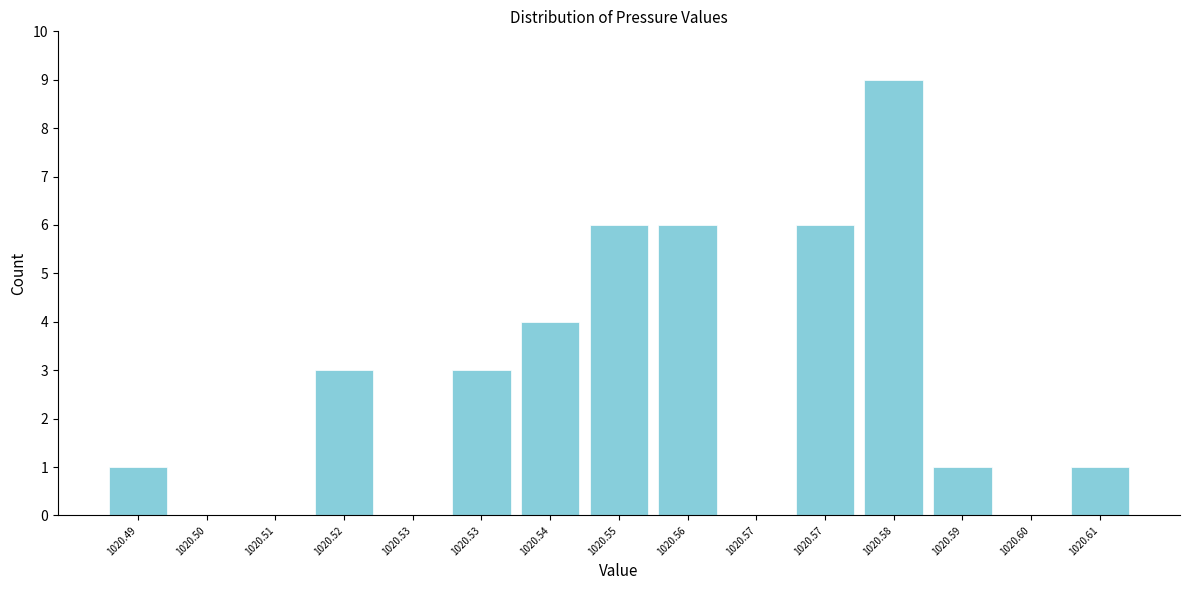

How many distinct data groups are displayed?

1